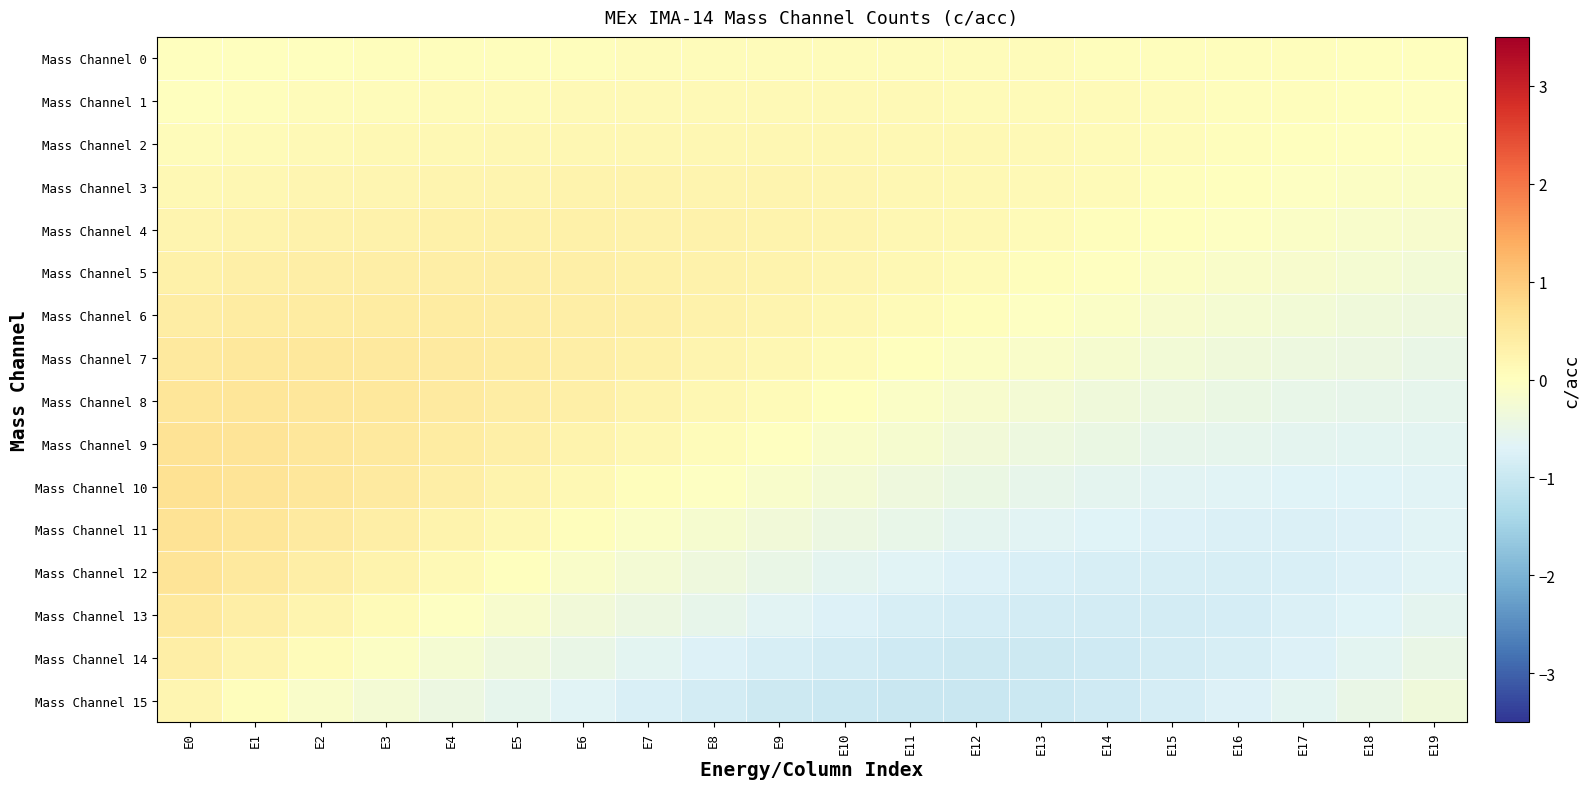

Which series has the largest total across all categories?

Mass Channel 4